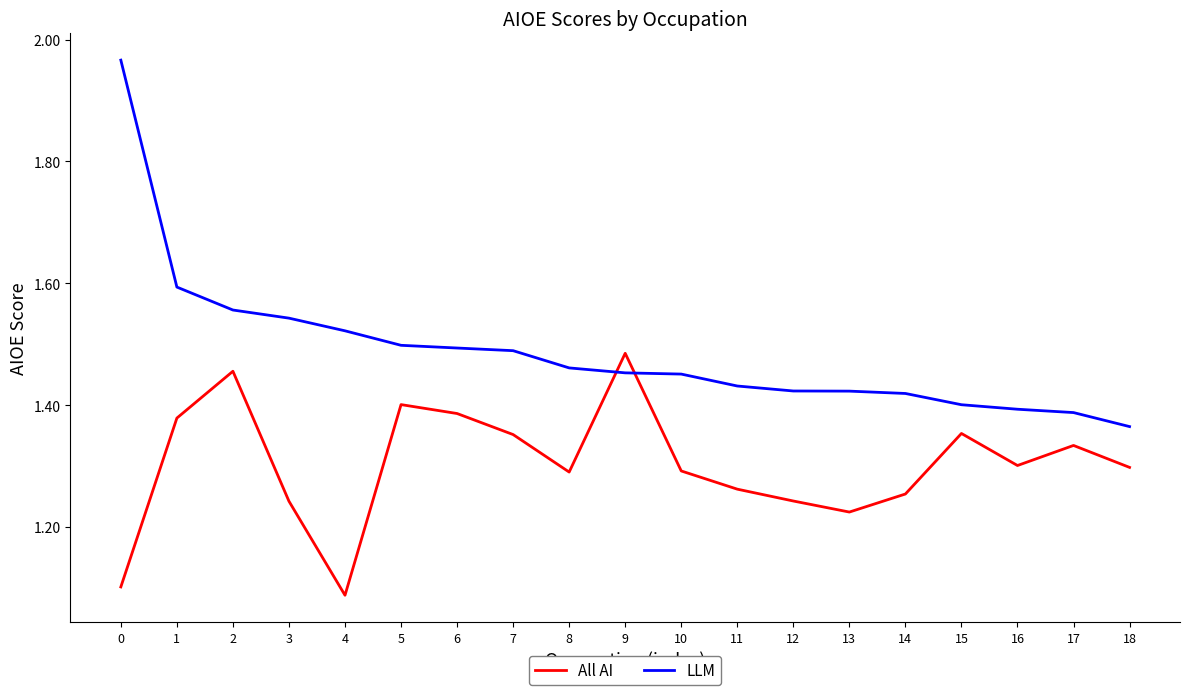

The value of LLM at 4 is 0.4. True or false?

False